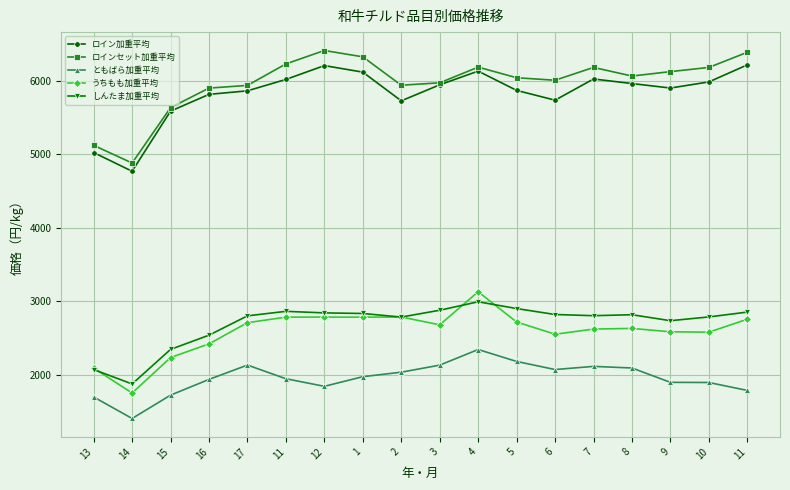

Reading left to right, what are all the values shown in this chart?

ロイン加重平均: 5023	4769	5586	5814	5862	6017	6205	6116	5726	5944	6130	5868	5735	6023	5961	5900	5983	6215
ロインセット加重平均: 5121	4881	5634	5899	5936	6228	6410	6324	5938	5971	6184	6040	6006	6180	6063	6123	6180	6386
ともばら加重平均: 1701	1409	1726	1940	2135	1949	1846	1977	2038	2134	2346	2184	2074	2117	2095	1900	1898	1790
うちもも加重平均: 2093	1755	2237	2423	2711	2786	2787	2786	2788	2682	3131	2720	2554	2624	2633	2587	2582	2758
しんたま加重平均: 2074	1878	2348	2541	2804	2865	2844	2836	2787	2880	2995	2903	2822	2806	2819	2738	2789	2855